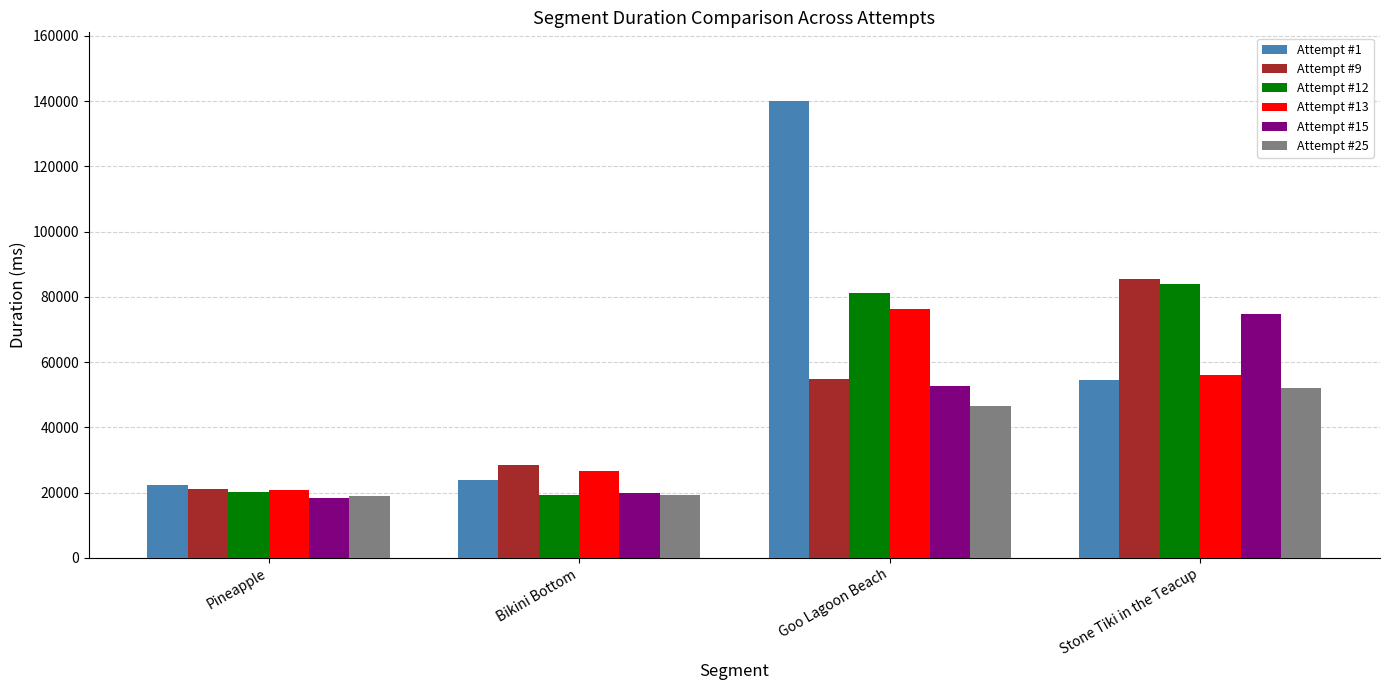

At how many categories does at least one series exceed 60557?

2